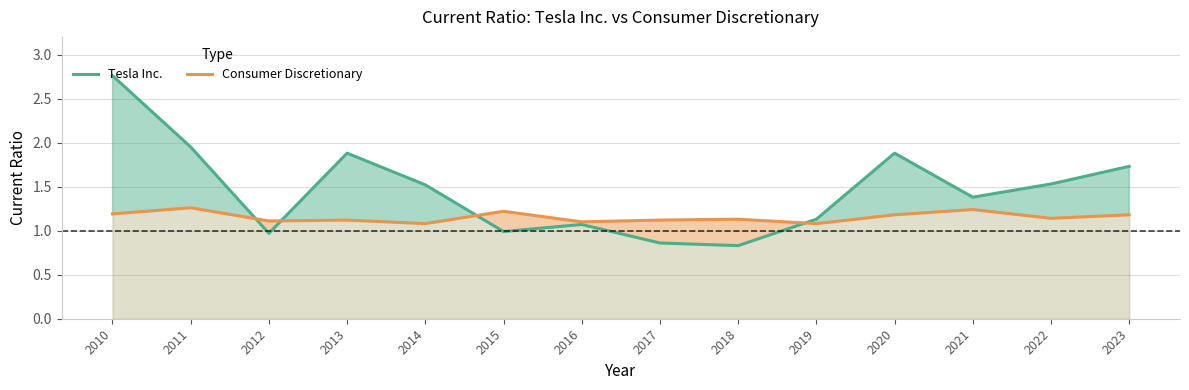

The value of Consumer Discretionary at 2010 is 1.2. True or false?

True